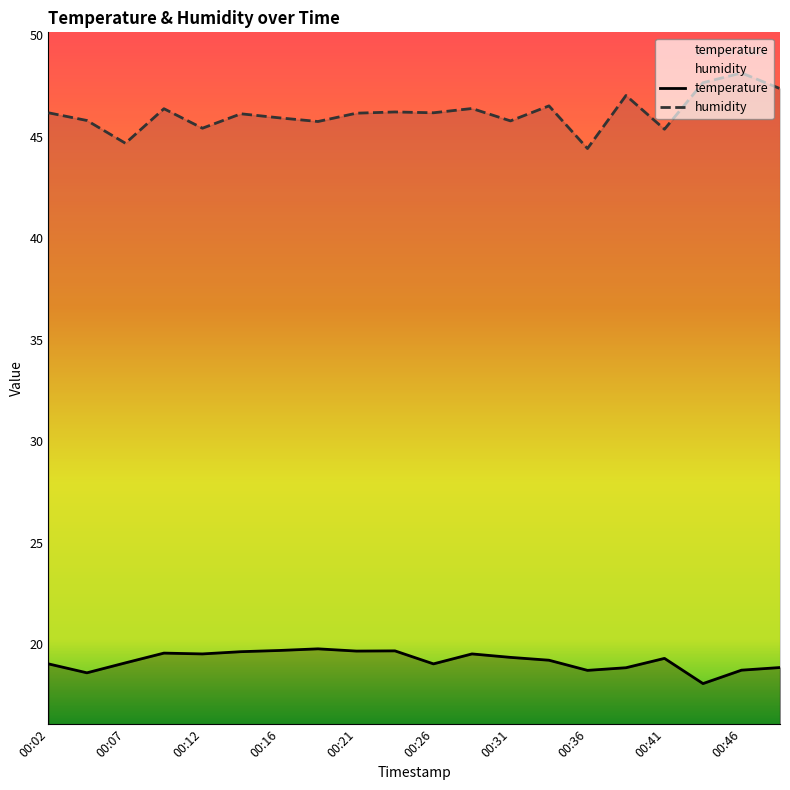

Is the value of humidity at 00:12 greater than the value of temperature at 00:14?

Yes